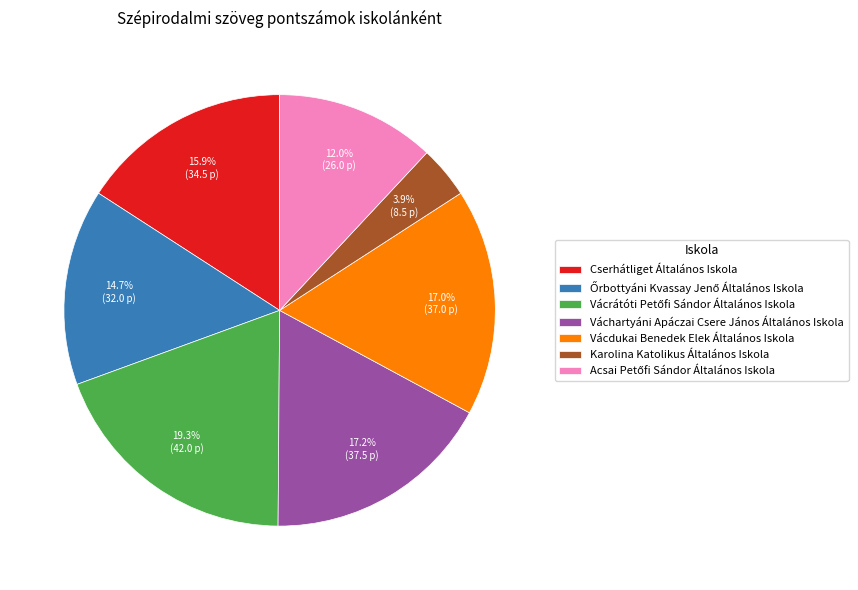

What is the total percentage of Váchartyáni Apáczai Csere János Általános Iskola and Cserhátliget Általános Iskola?

33.1%